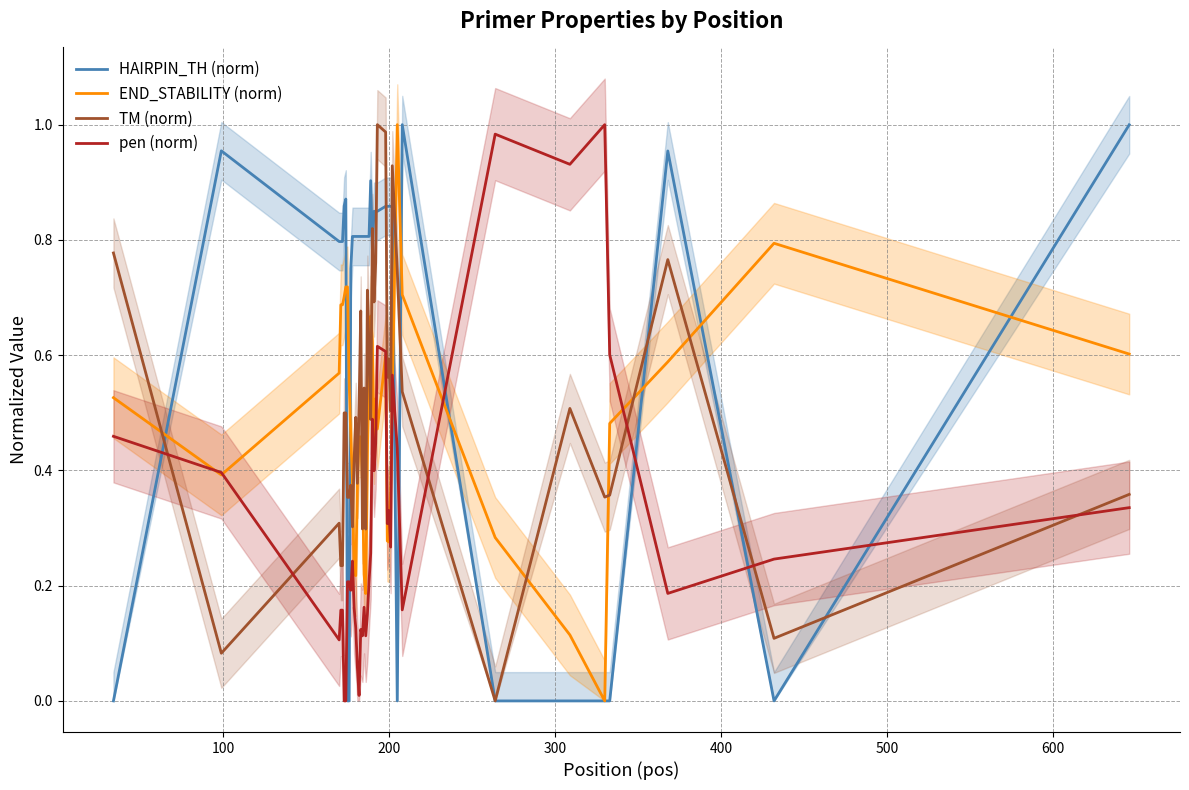

Which series has the largest total across all categories?

HAIRPIN_TH (norm)